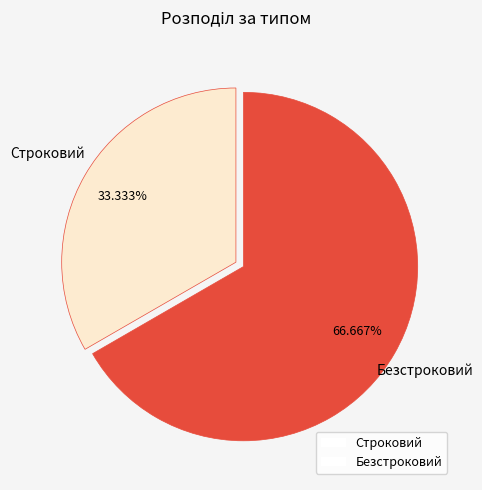

What percentage do Безстроковий and Строковий together represent?

100.0%